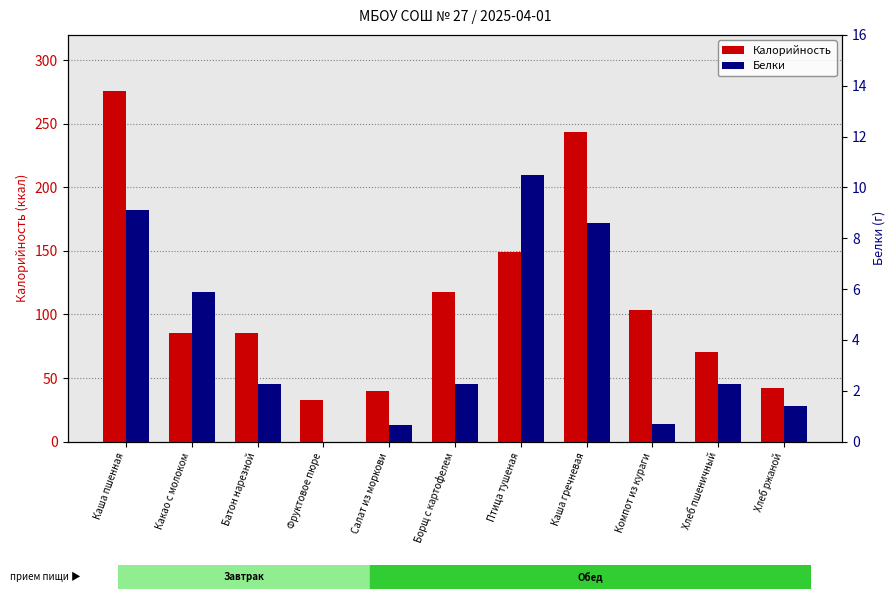

List the series in order of their overall mean, lowest first.

Белки, Калорийность